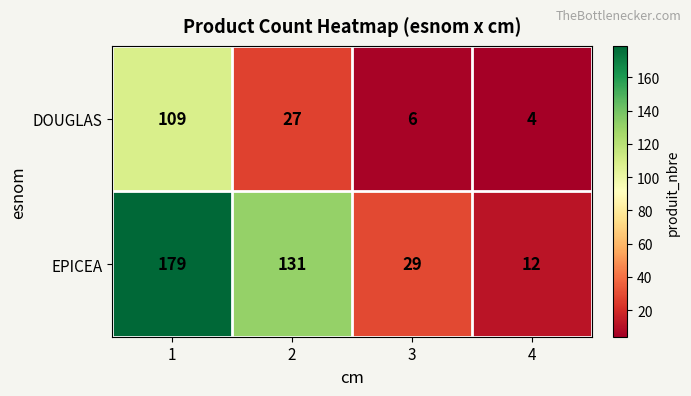

Is it true that EPICEA equals 12 at 4?

True